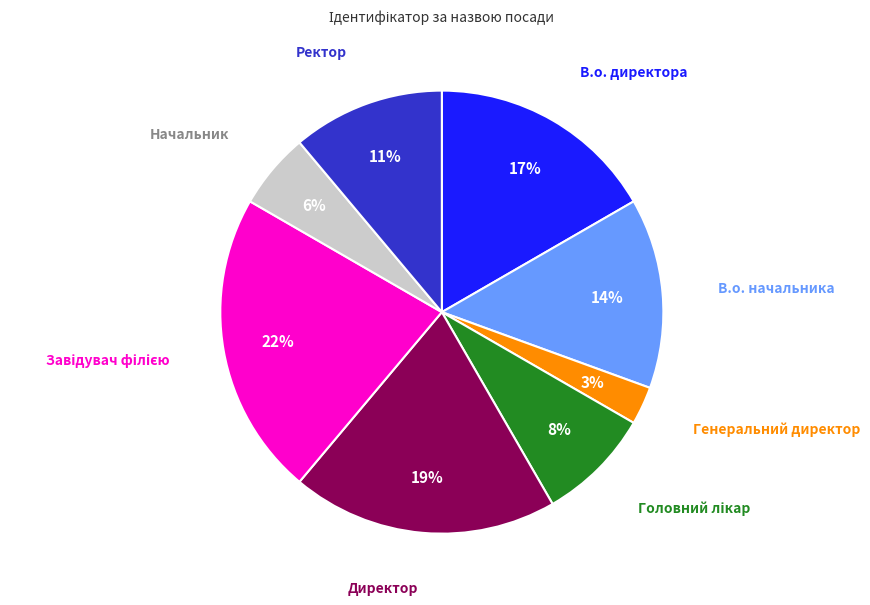

Is there a majority slice in this chart?

No